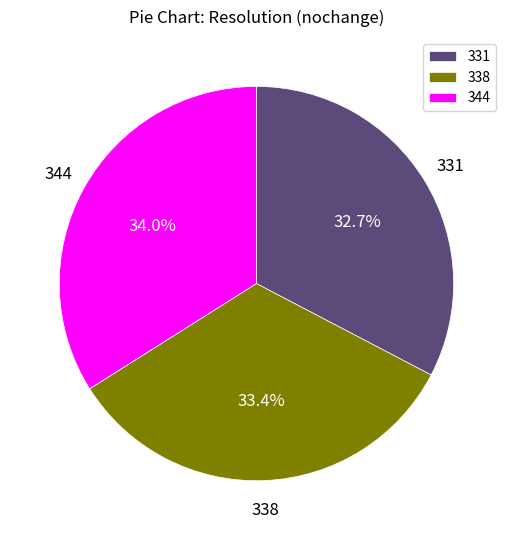

Between 331 and 344, which is larger?

344